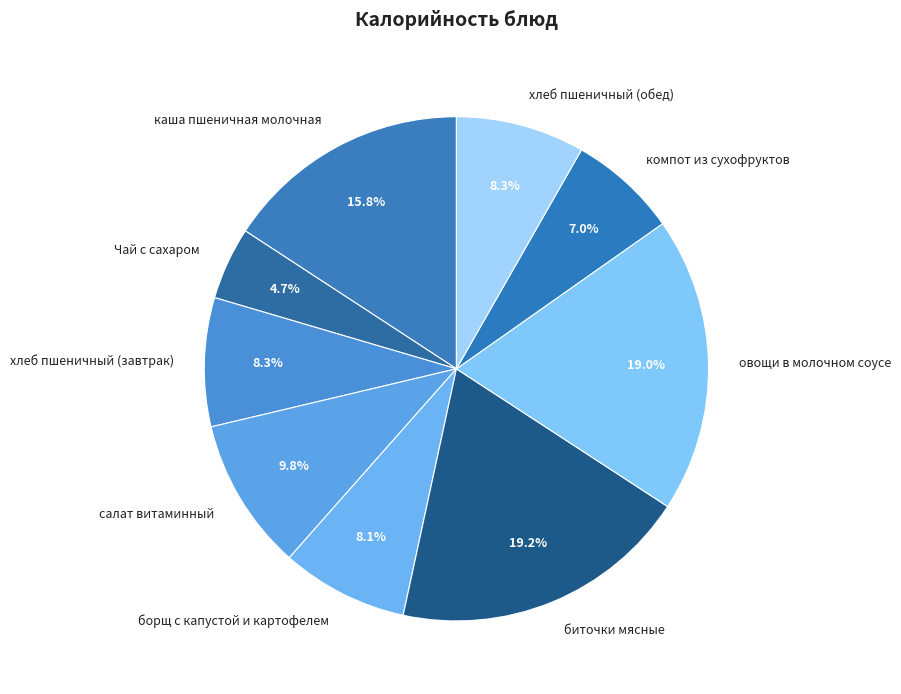

Does овощи в молочном соусе represent more than half of the total?

No